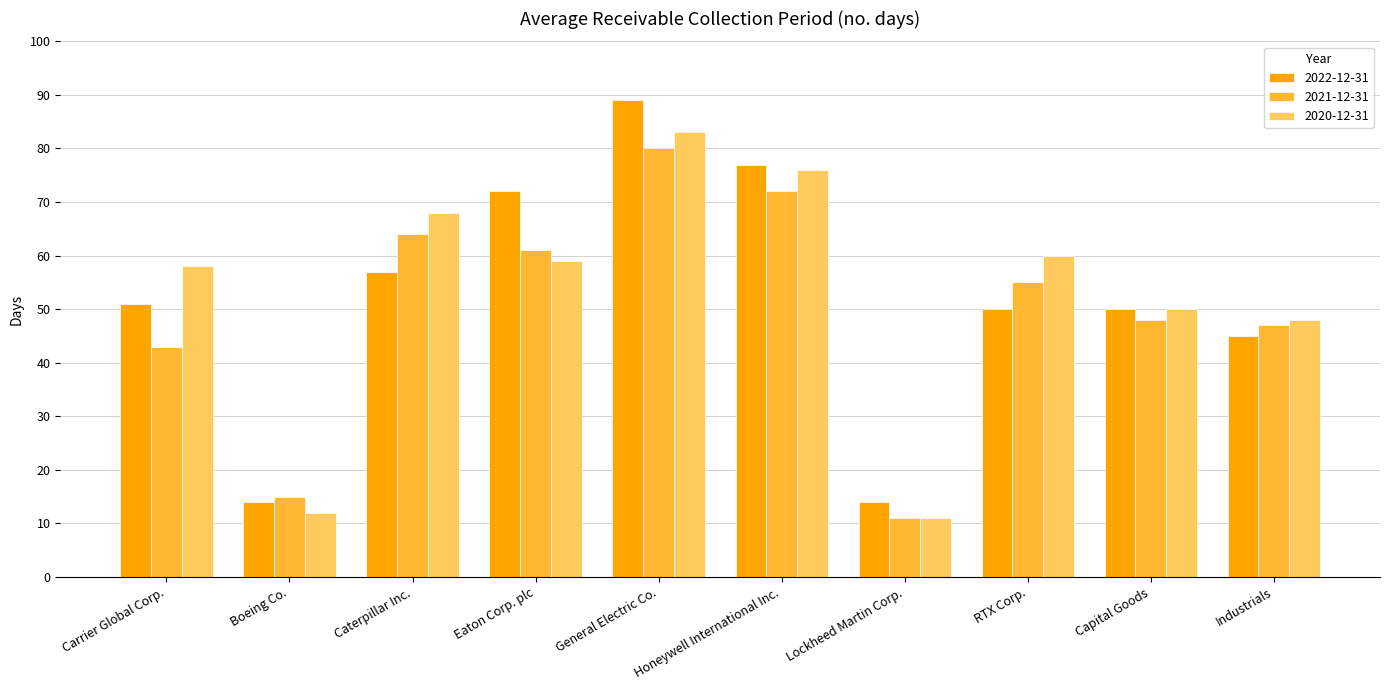

Between Eaton Corp. plc and Capital Goods, which series saw the biggest shift?

2022-12-31